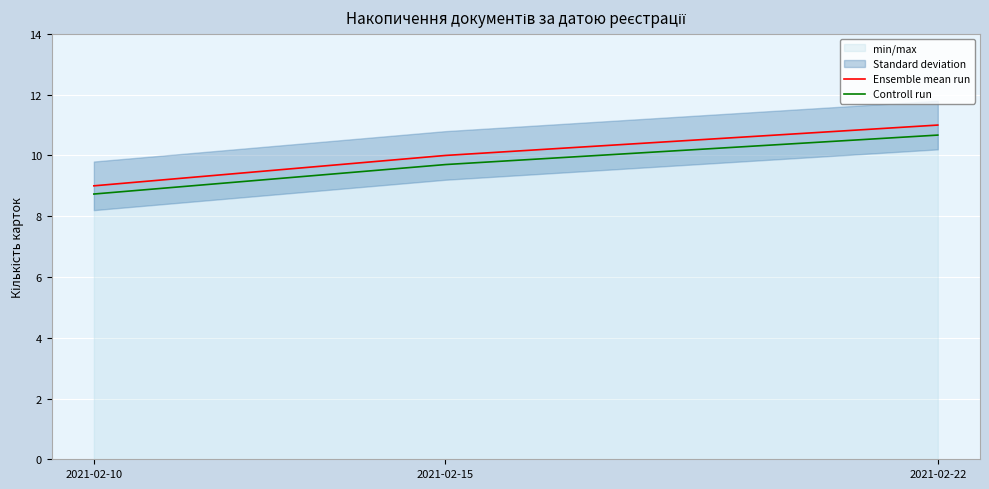

What is the total value across all series at 2021-02-15?

19.7